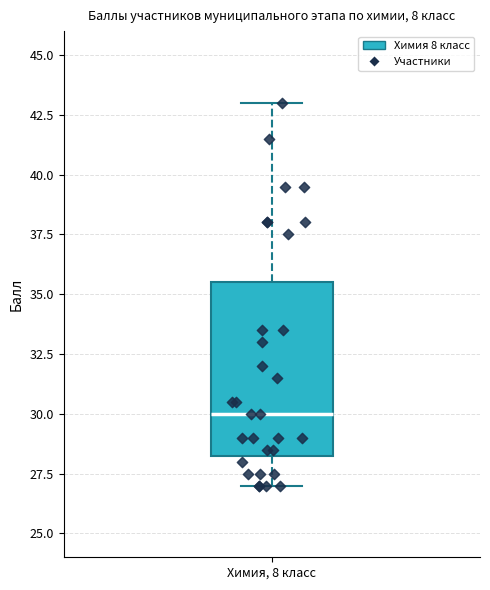

Where does the lower whisker of the box for Химия, 8 класс end on the y-axis? The values are not printed on the chart, so give them approximately, as read against the axis.

27.0